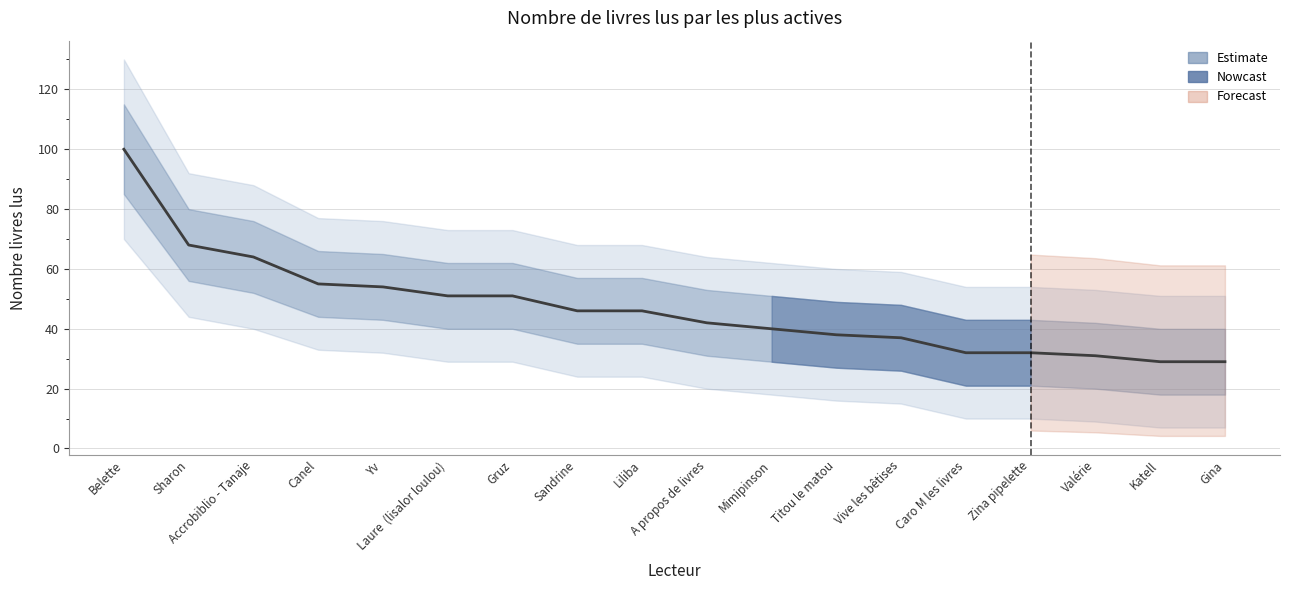

What is the label of the 14th point from the left?

Caro M les livres